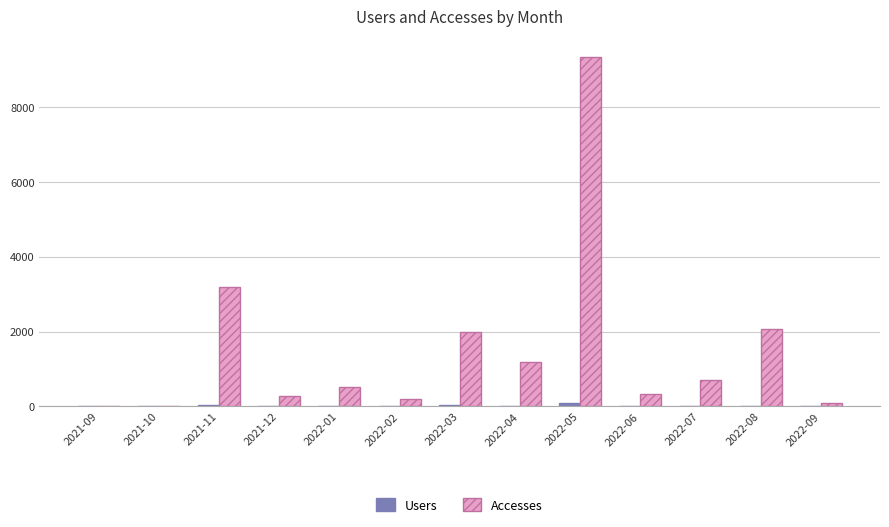

Which label corresponds to the largest value in the chart?

2022-05